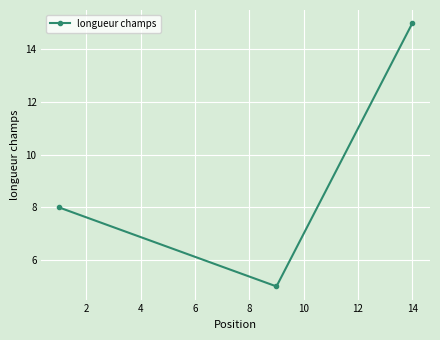

How many data points does each series have?

3